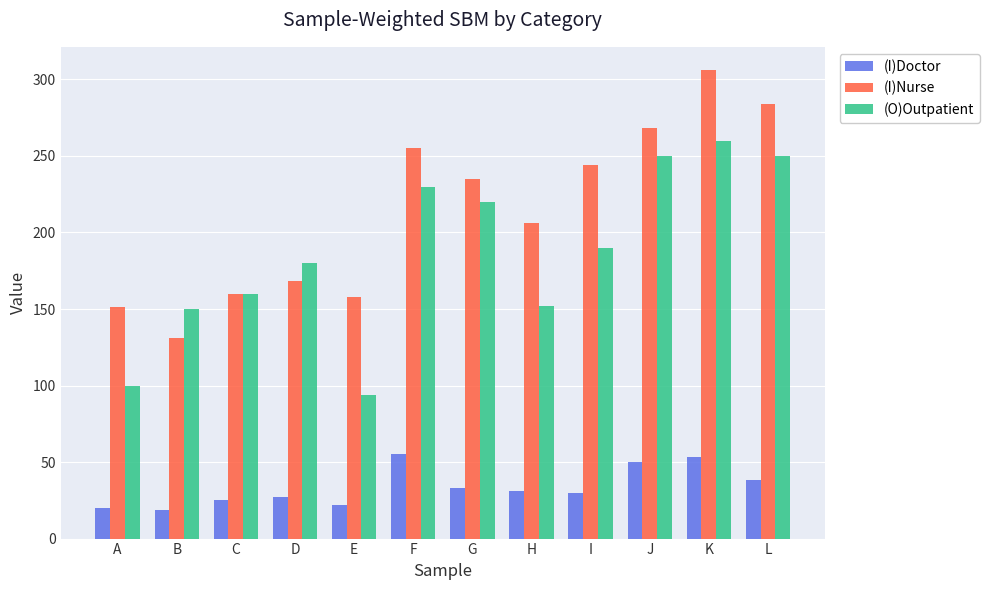

How many bars are there in total?

36